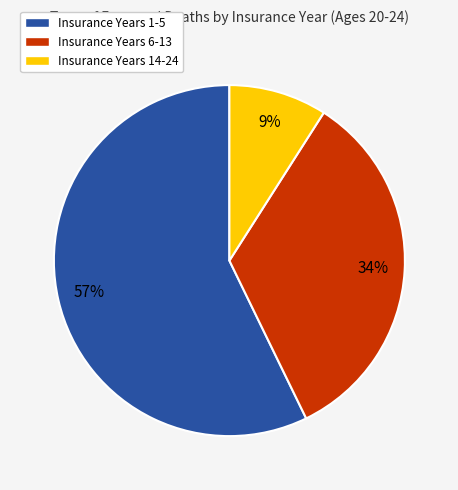

To the nearest percent, what is the difference between the largest and smallest slice percentages?

48%